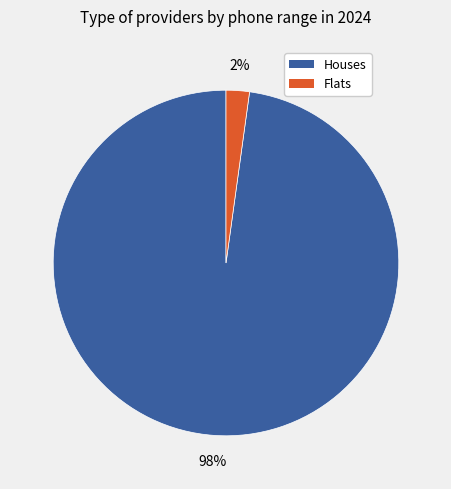

How many segments does this pie chart have?

2